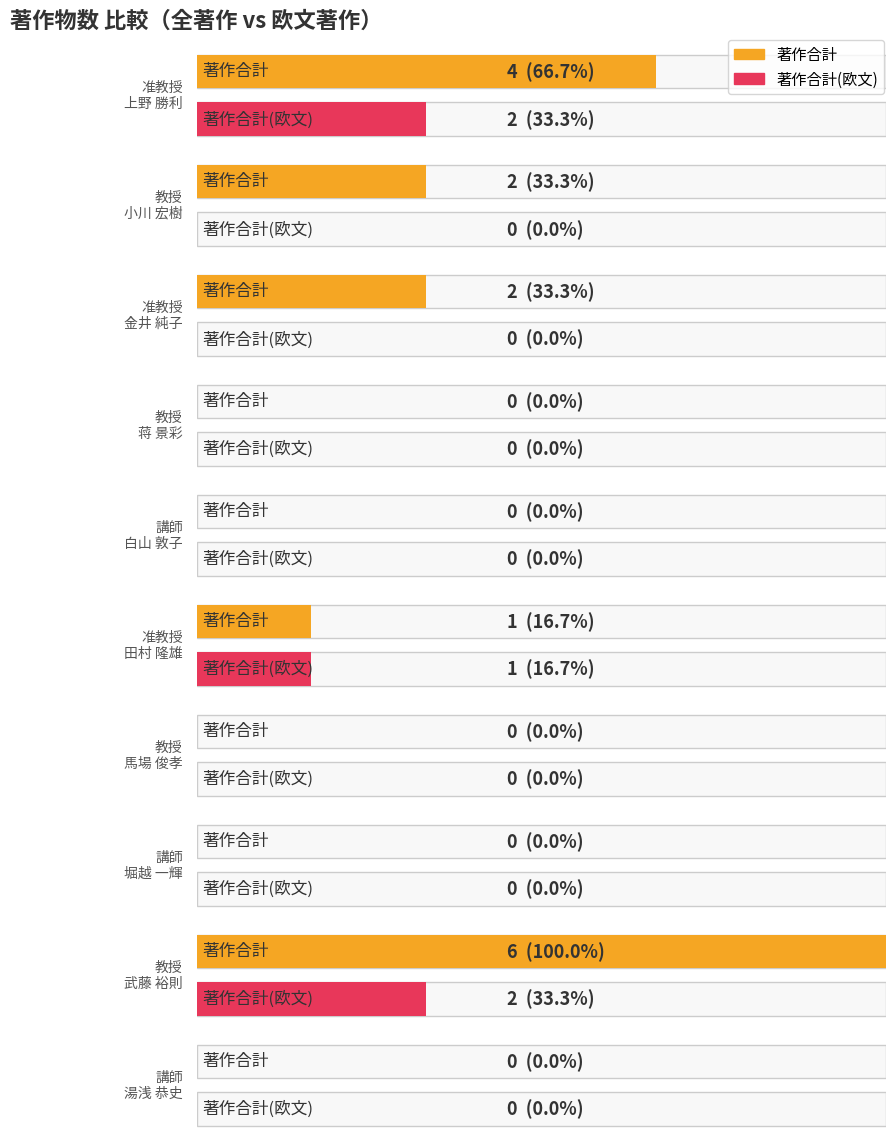

Is the value of 著作合計 at 小川 宏樹 greater than the value of 著作合計(欧文) at 湯浅 恭史?

Yes